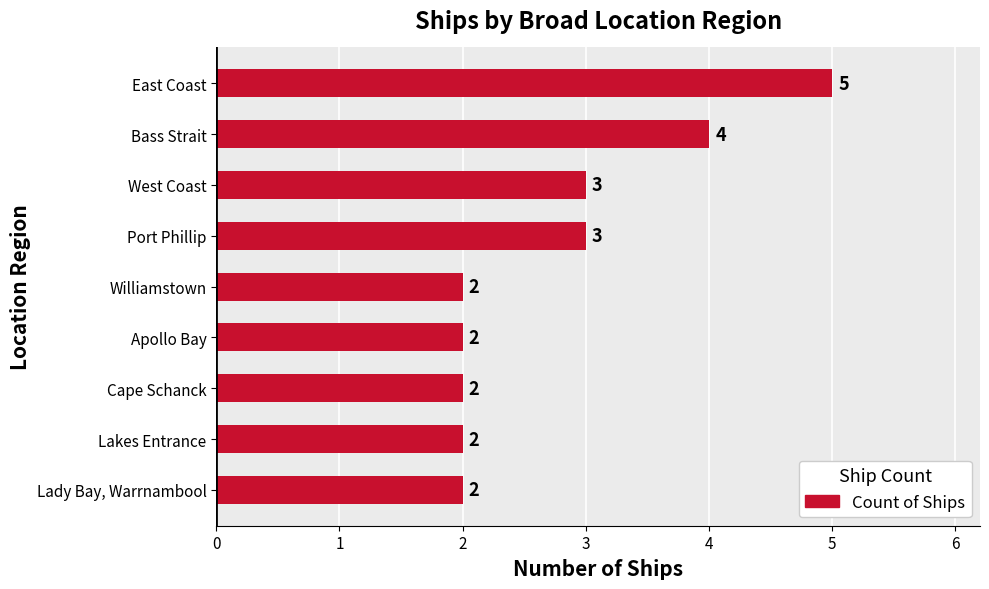

Reading bottom to top, transcribe all the data shown in this chart.

2	2	2	2	2	3	3	4	5